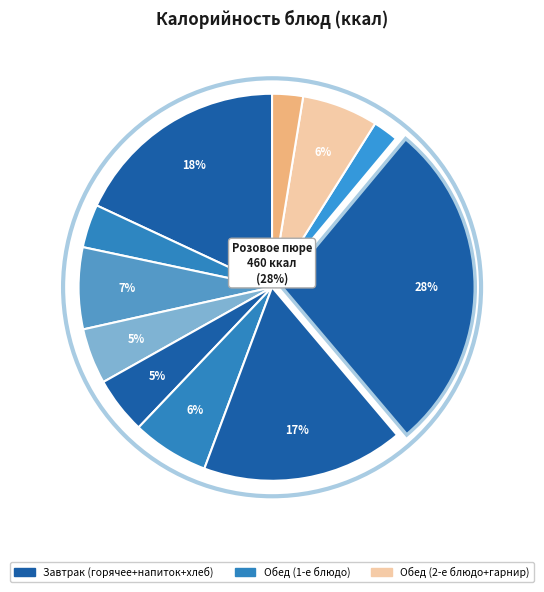

Count the number of slices in the pie.

11